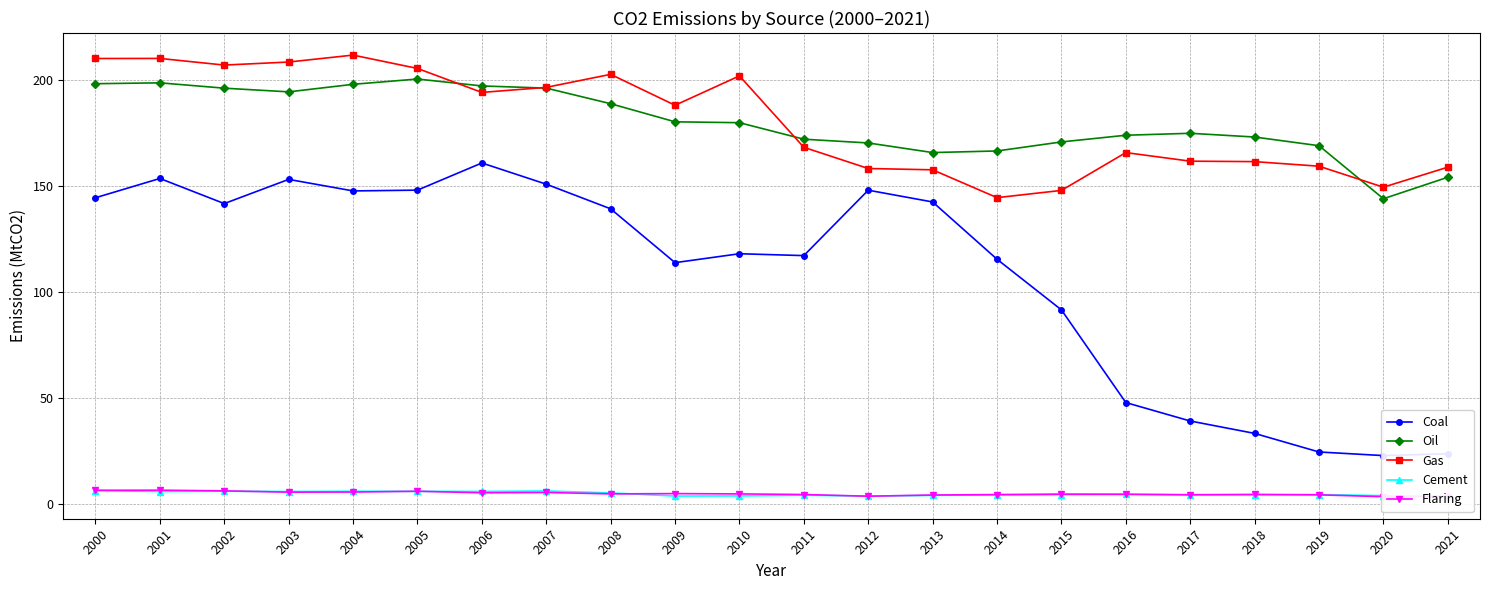

Reading right to left, transcribe all the data shown in this chart.

Coal: 2021=23.7	2020=22.8	2019=24.5	2018=33.3	2017=39.1	2016=47.8	2015=91.5	2014=115.4	2013=142.5	2012=148.0	2011=117.1	2010=118.0	2009=113.8	2008=139.2	2007=150.8	2006=160.8	2005=148.0	2004=147.7	2003=153.1	2002=141.7	2001=153.5	2000=144.4
Oil: 2021=154.1	2020=144.0	2019=169.0	2018=173.1	2017=174.9	2016=173.9	2015=170.8	2014=166.5	2013=165.8	2012=170.3	2011=172.1	2010=179.8	2009=180.3	2008=188.8	2007=196.2	2006=197.2	2005=200.4	2004=198.0	2003=194.4	2002=196.1	2001=198.7	2000=198.2
Gas: 2021=158.9	2020=149.4	2019=159.3	2018=161.5	2017=161.7	2016=165.7	2015=147.9	2014=144.5	2013=157.6	2012=158.2	2011=168.2	2010=201.9	2009=188.1	2008=202.7	2007=196.5	2006=194.1	2005=205.4	2004=211.7	2003=208.5	2002=207.0	2001=210.2	2000=210.1
Cement: 2021=3.9	2020=3.9	2019=4.4	2018=4.4	2017=4.4	2016=4.6	2015=4.4	2014=4.2	2013=4.0	2012=3.7	2011=4.1	2010=3.8	2009=3.7	2008=5.2	2007=6.1	2006=5.9	2005=5.9	2004=6.0	2003=5.9	2002=6.0	2001=5.8	2000=6.3
Flaring: 2021=3.5	2020=3.4	2019=4.3	2018=4.5	2017=4.3	2016=4.6	2015=4.6	2014=4.4	2013=4.2	2012=3.6	2011=4.5	2010=4.7	2009=4.9	2008=4.7	2007=5.4	2006=5.3	2005=6.0	2004=5.6	2003=5.6	2002=6.2	2001=6.5	2000=6.4